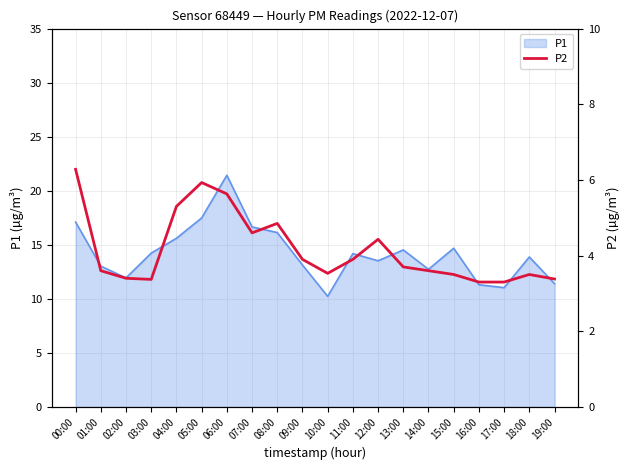

Reading left to right, extract all data points from this chart.

6.3	3.6	3.4	3.4	5.3	5.9	5.6	4.6	4.8	3.9	3.5	3.9	4.4	3.7	3.6	3.5	3.3	3.3	3.5	3.4